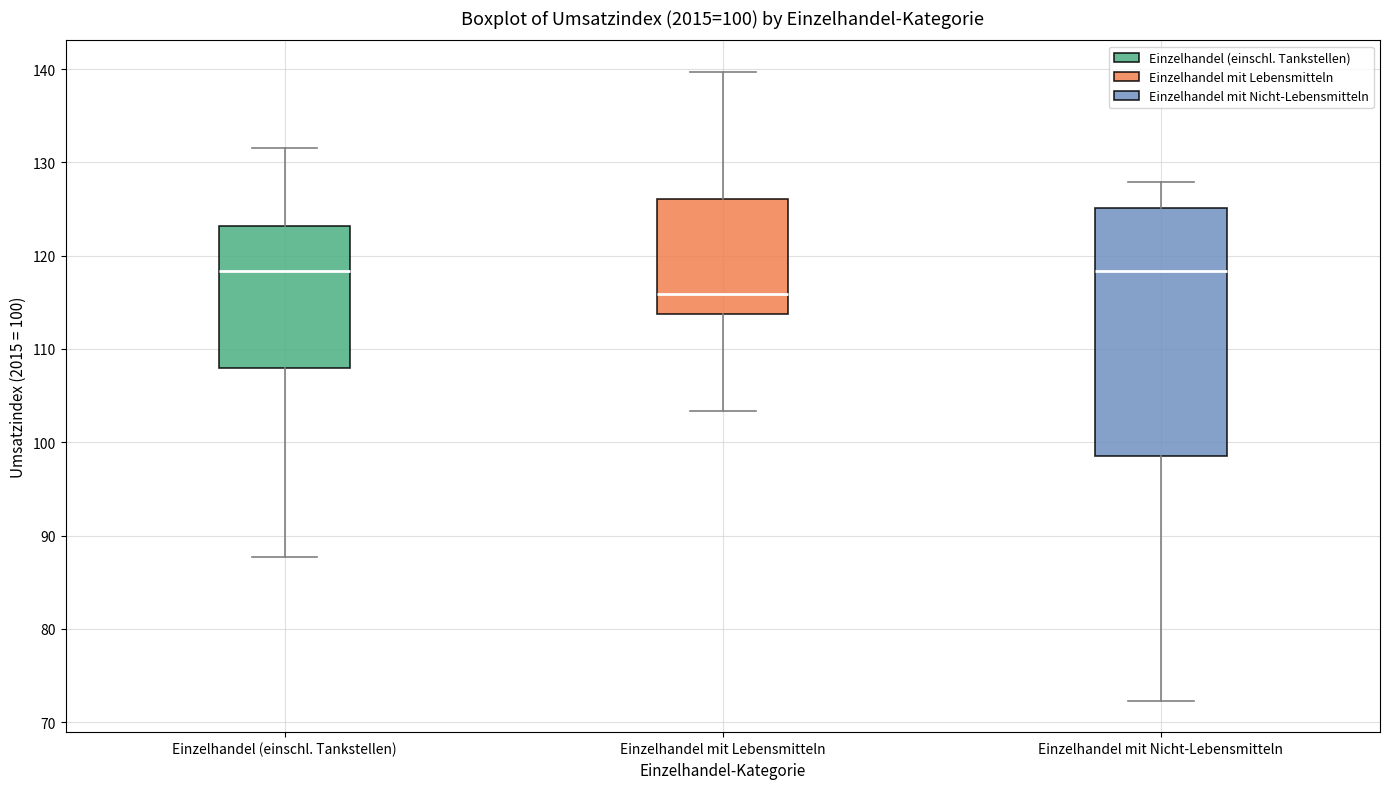

Comparing the boxes themselves (not the whiskers), which one is the tallest?

Einzelhandel mit Nicht-Lebensmitteln